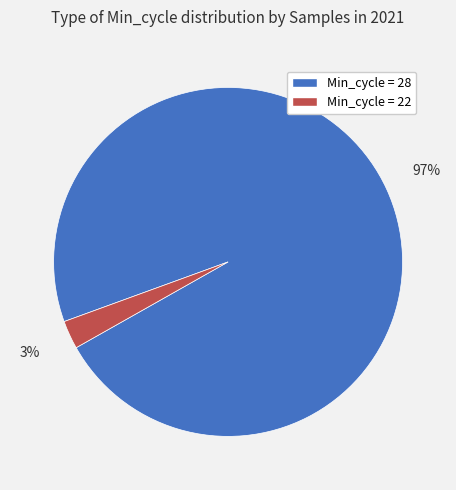

How many segments does this pie chart have?

2